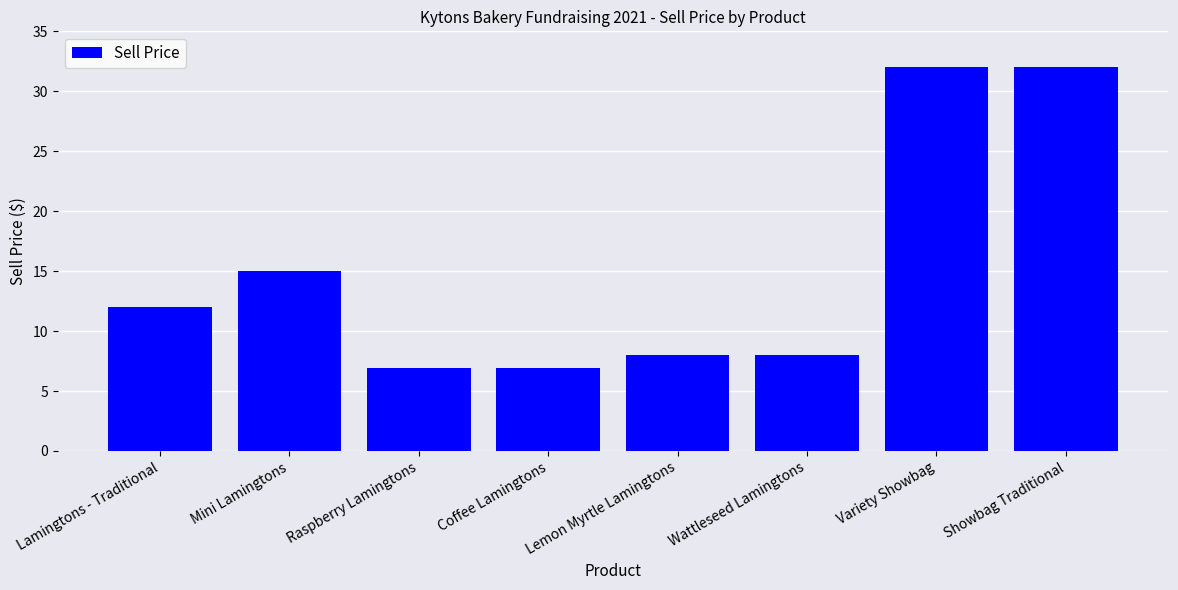

What position from the left is Variety Showbag?

7